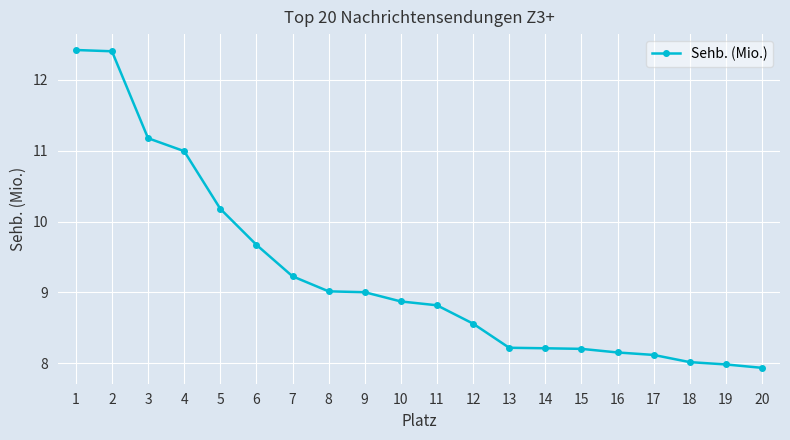

What is the difference between the maximum and minimum values?

4.5